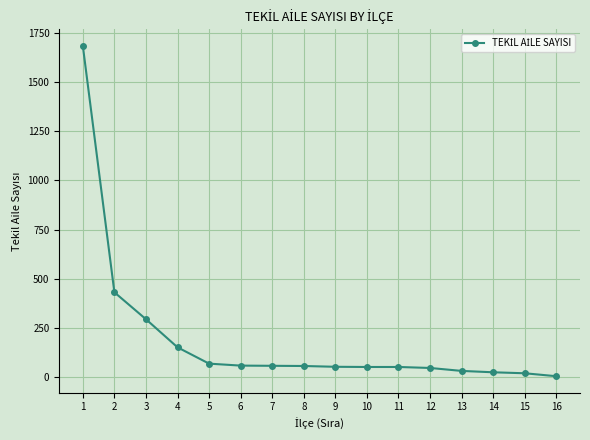

Is it true that the value at 11 is 51?

True